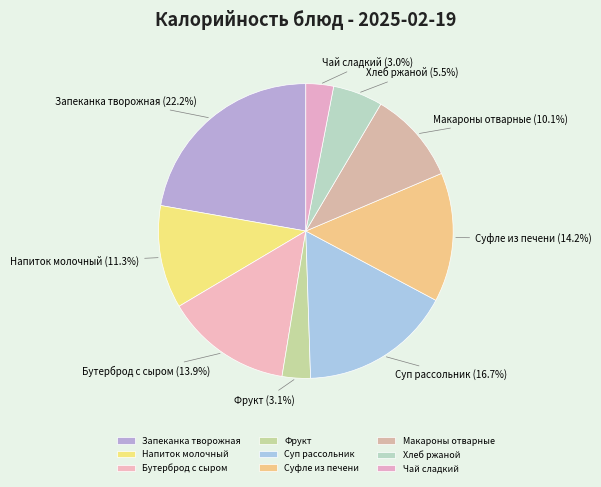

Is there a majority slice in this chart?

No